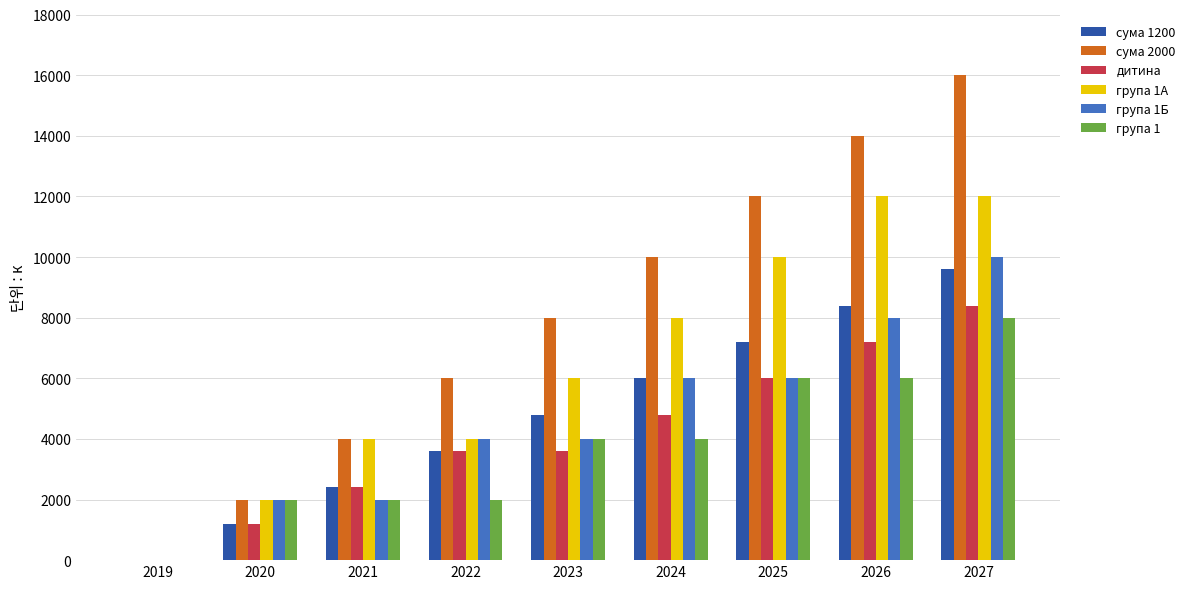

Is the value of група 1 at 2022 greater than the value of сума 1200 at 2023?

No